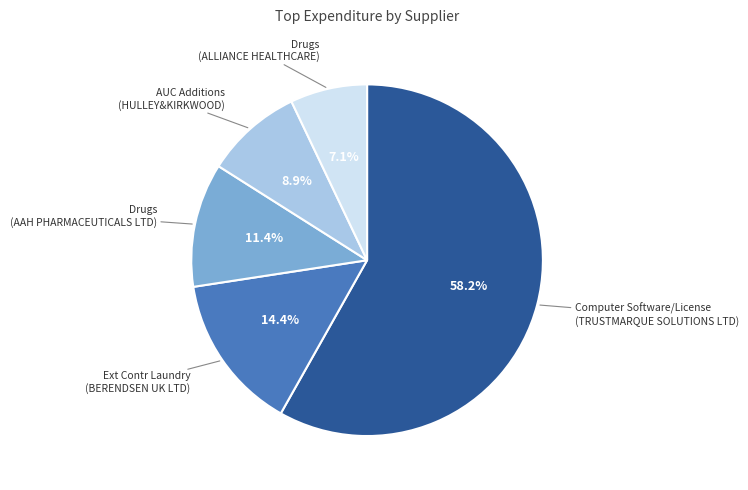

Is there any slice that represents more than half of the pie?

Yes